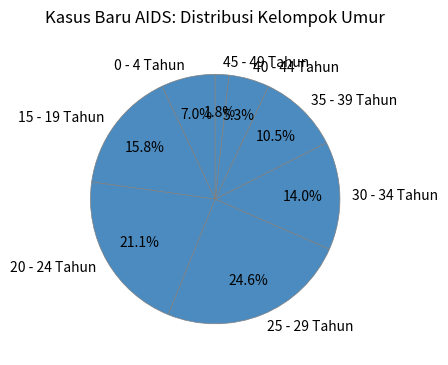

Is there a majority slice in this chart?

No